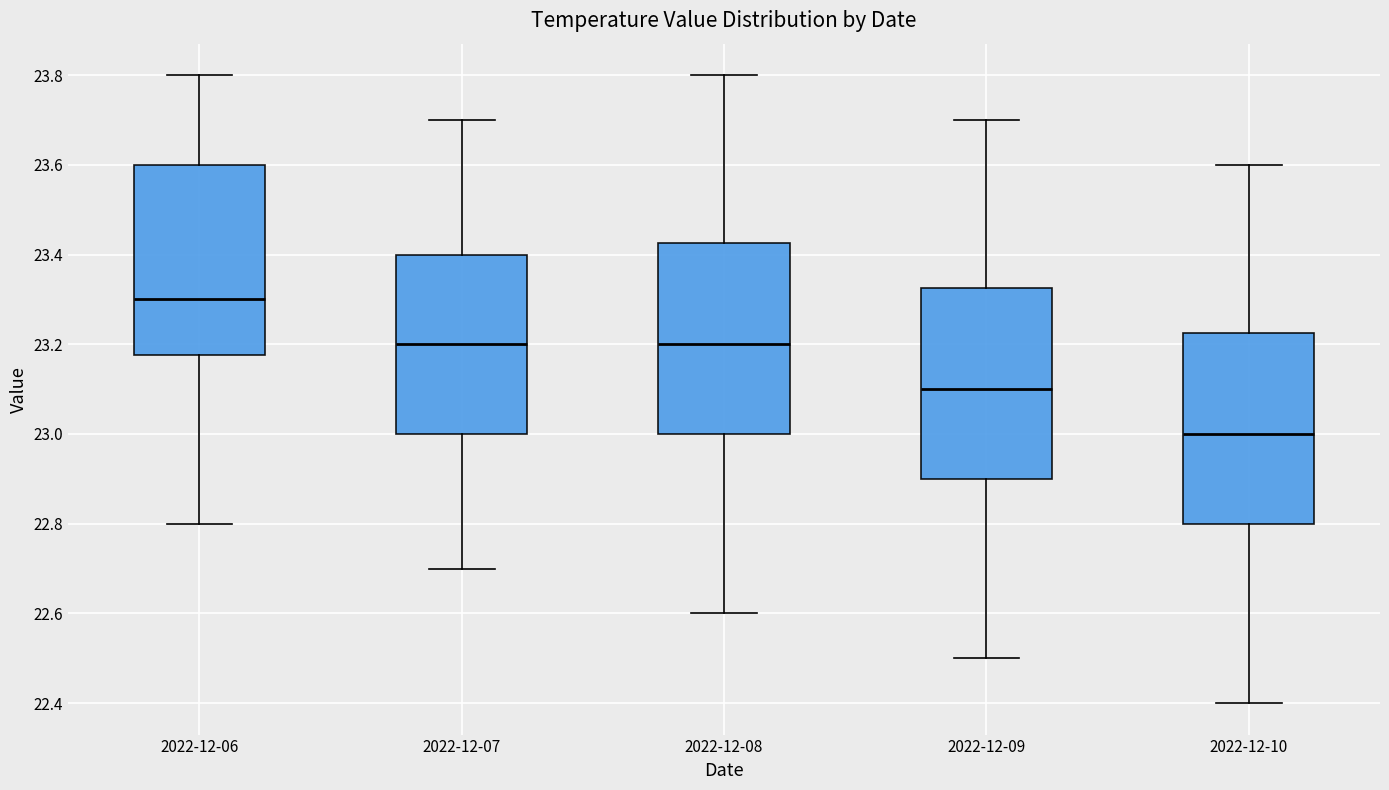

Reading left to right, transcribe this box plot: for each box, give where its median line is, the range the box spans, and where its two whiskers end, as read against the y-axis. The values are not printed on the chart, so give them approximately, as read against the axis.

2022-12-06: median 23.30, box 23.18 to 23.60, whiskers 22.80 to 23.80
2022-12-07: median 23.20, box 23.00 to 23.40, whiskers 22.70 to 23.70
2022-12-08: median 23.20, box 23.00 to 23.42, whiskers 22.60 to 23.80
2022-12-09: median 23.10, box 22.90 to 23.32, whiskers 22.50 to 23.70
2022-12-10: median 23.00, box 22.80 to 23.22, whiskers 22.40 to 23.60